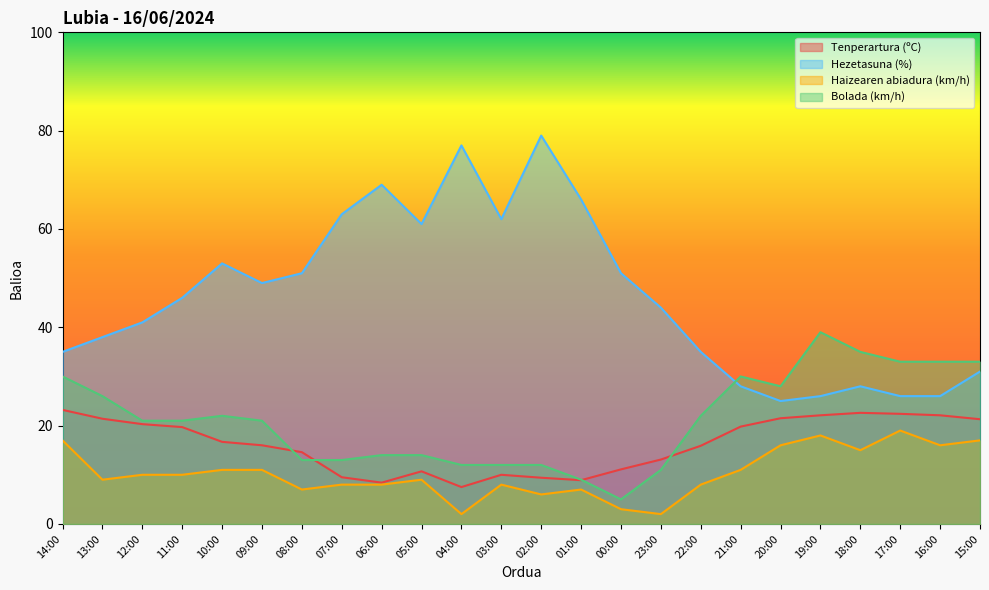

Rank the series at 02:00 from lowest to highest value.

Haizearen abiadura (km/h), Tenperartura (ºC), Bolada (km/h), Hezetasuna (%)